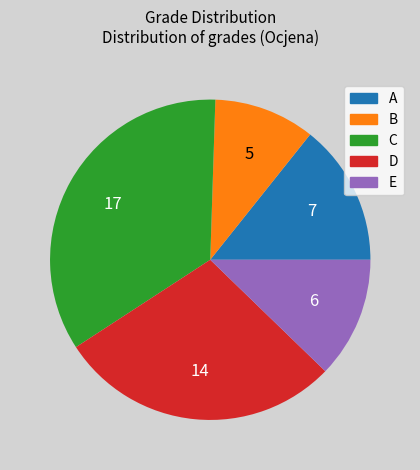

Is B the majority of the pie?

No